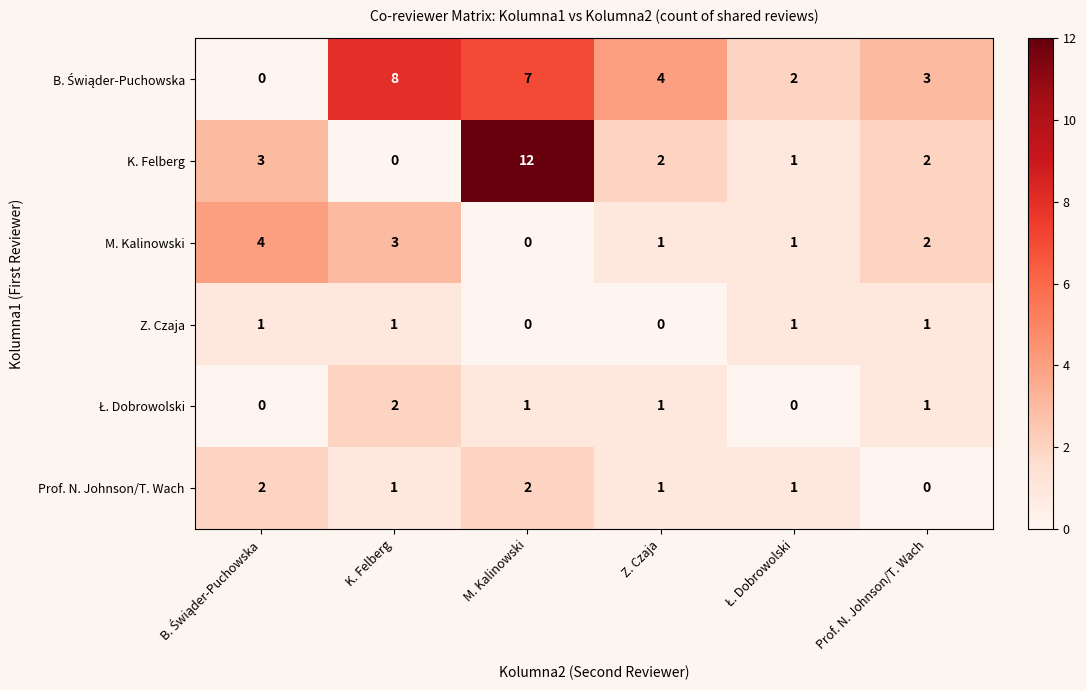

What is the sum of all Z. Czaja values?

4